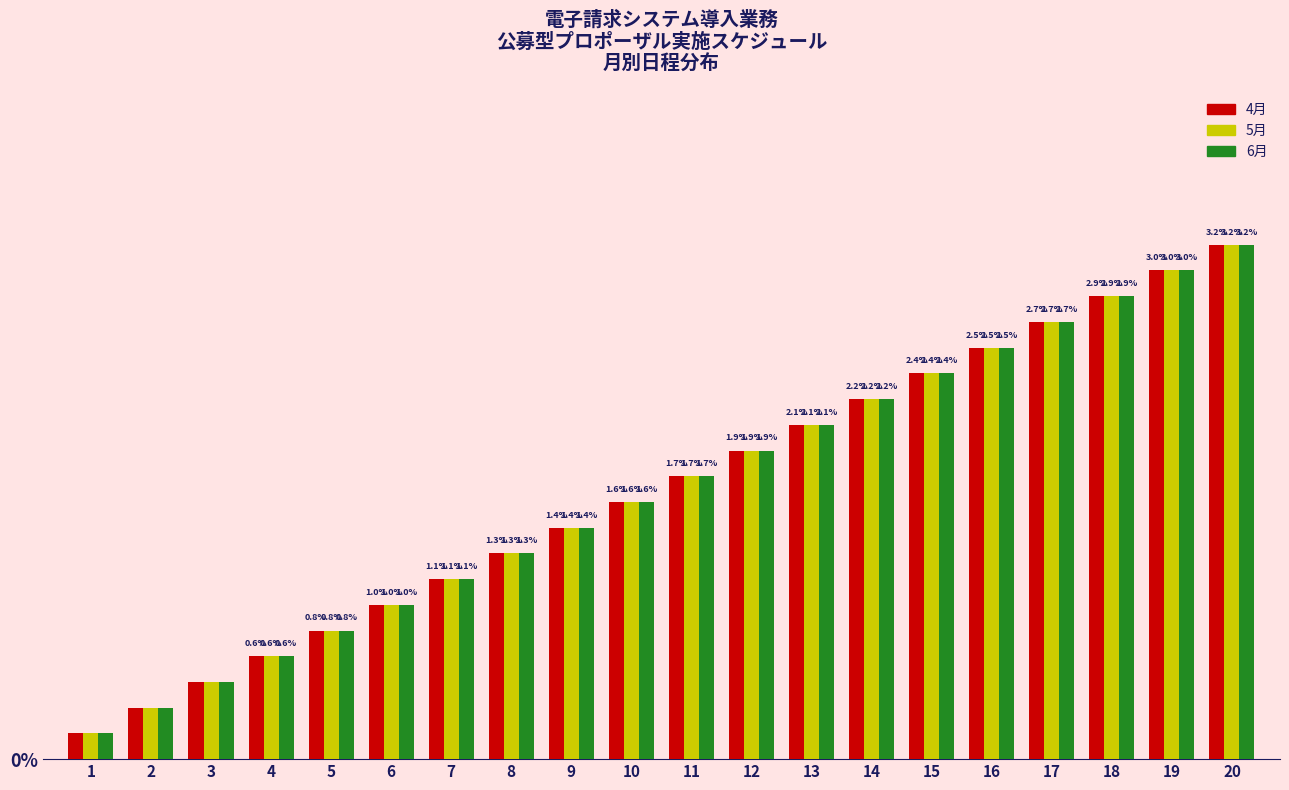

List the labels in order of 5月 value, smallest first.

1, 2, 3, 4, 5, 6, 7, 8, 9, 10, 11, 12, 13, 14, 15, 16, 17, 18, 19, 20